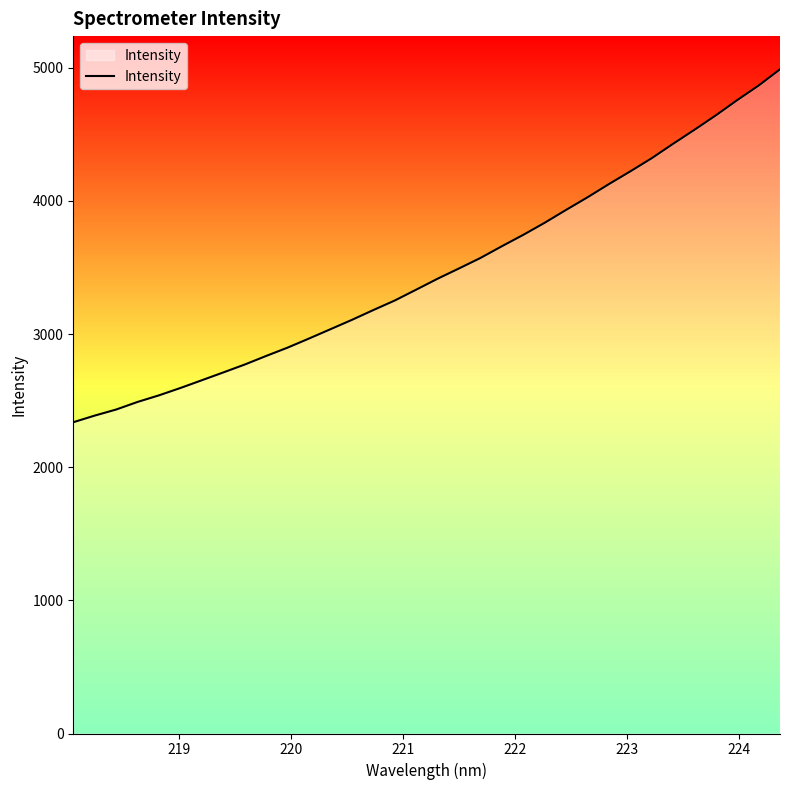

What is the minimum value shown in the chart?

2338.1